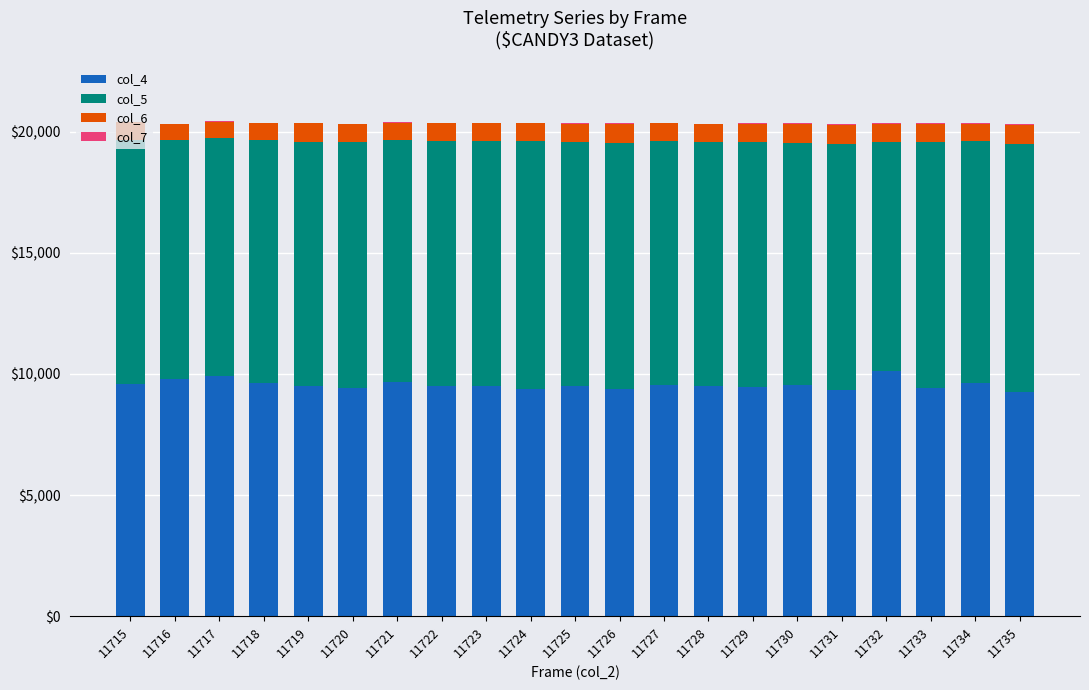

What is the average value of the col_4 series?

9554